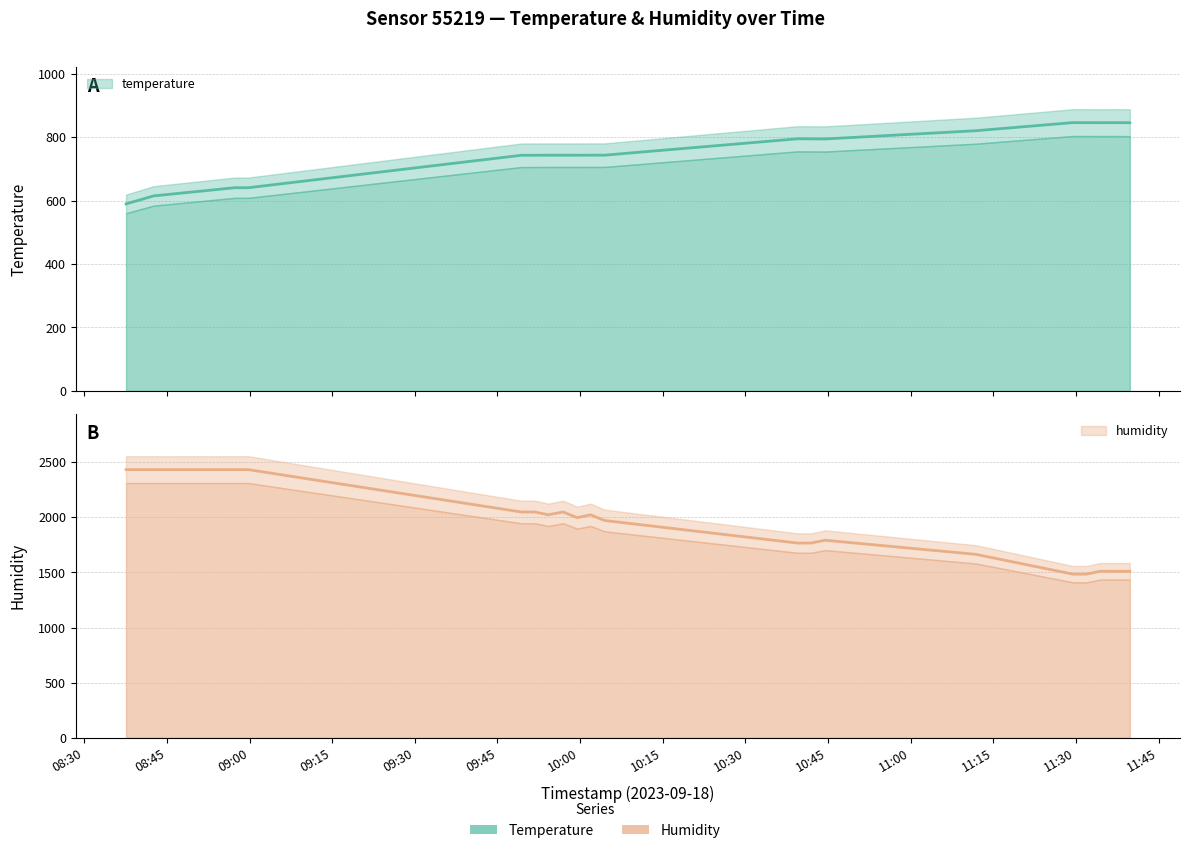

True or false: humidity has a value of 3129.8 at 2023-09-18T09:51:48.

False